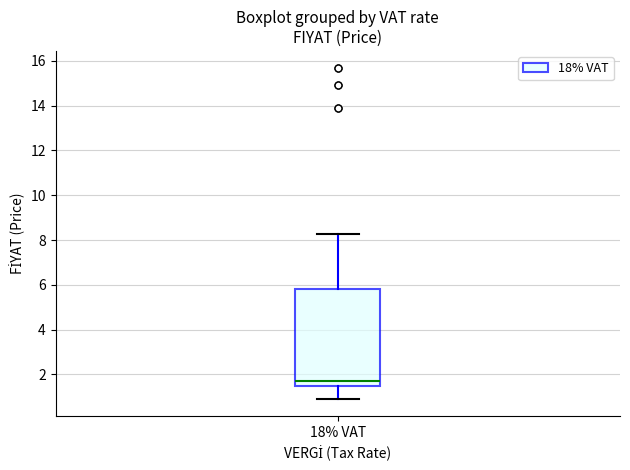

Transcribe this box plot: give where the median line is, the range the box spans, and where the two whiskers end, as read against the y-axis. The values are not printed on the chart, so give them approximately, as read against the axis.

median 1.8, box 1.6 to 5.8, whiskers 0.8 to 8.2